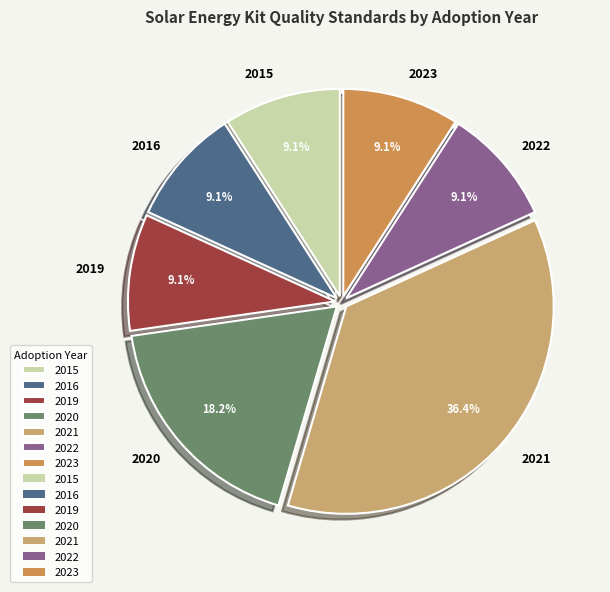

Does any single category account for the majority?

No